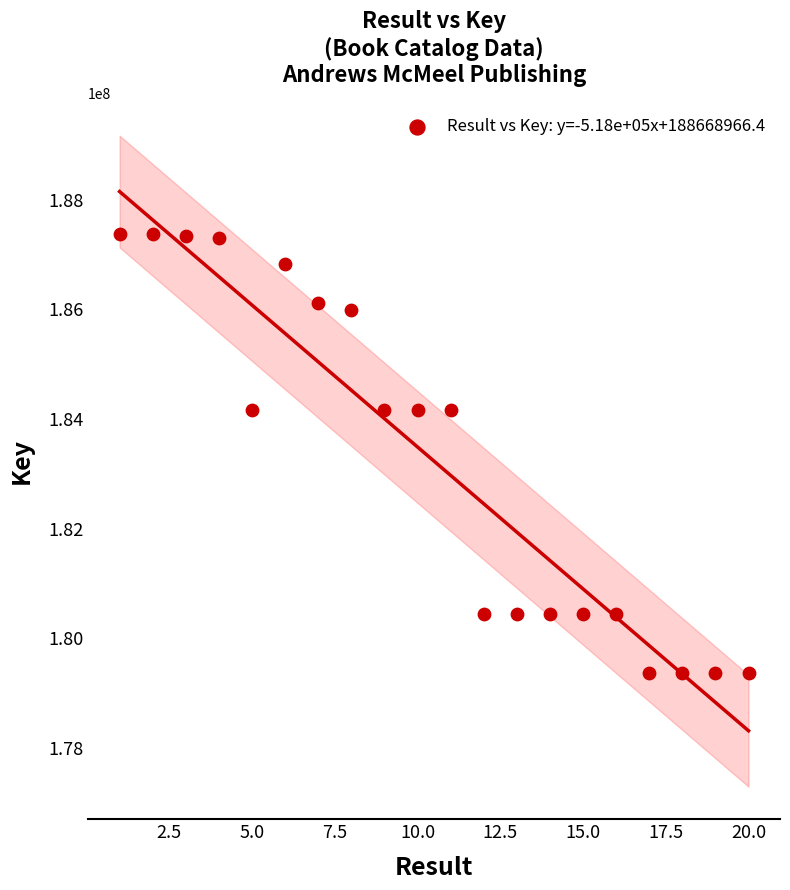

What is the range of Y values (max minus min)?

8020944